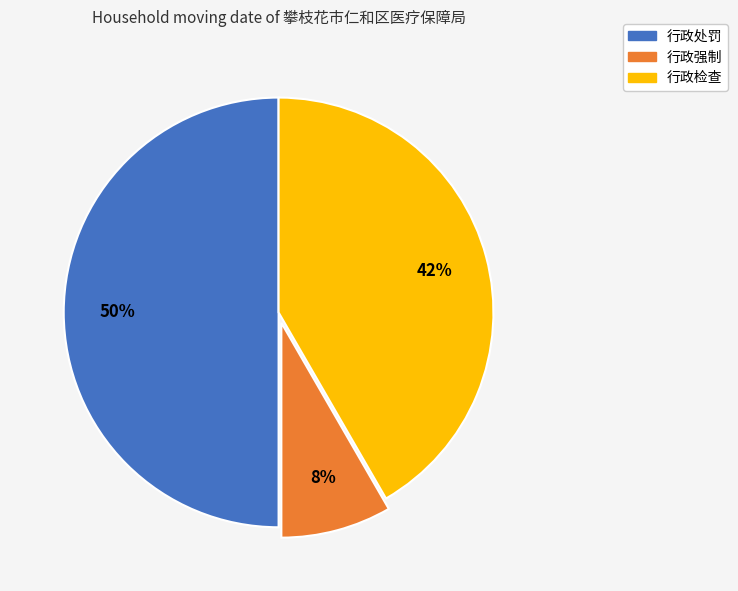

Is the sum of 行政检查 and 行政处罚 greater than half?

Yes